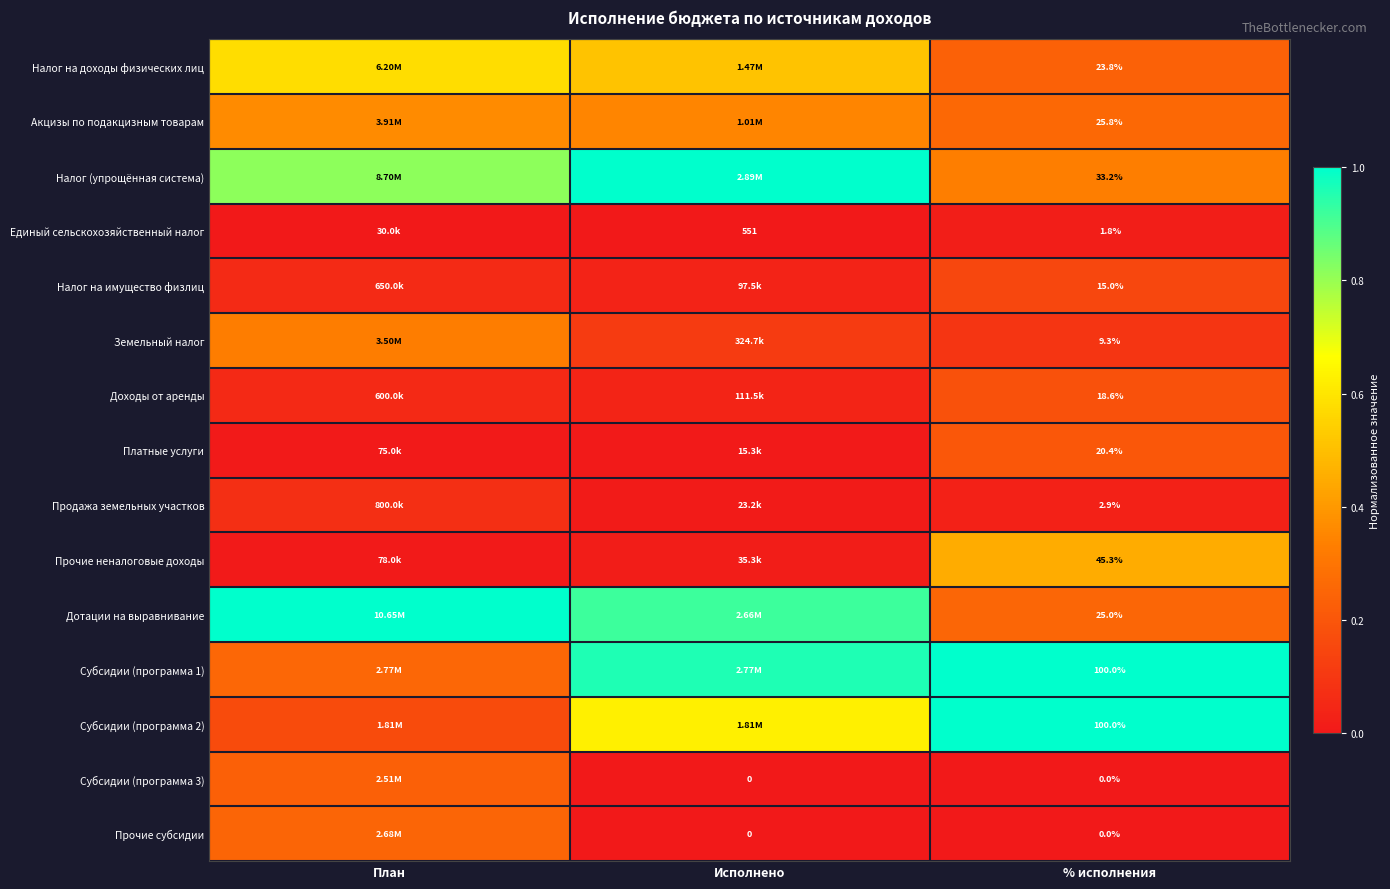

Is the value of Единый сельскохозяйственный налог at Исполнено greater than the value of Субсидии (программа 3) at % исполнения?

Yes